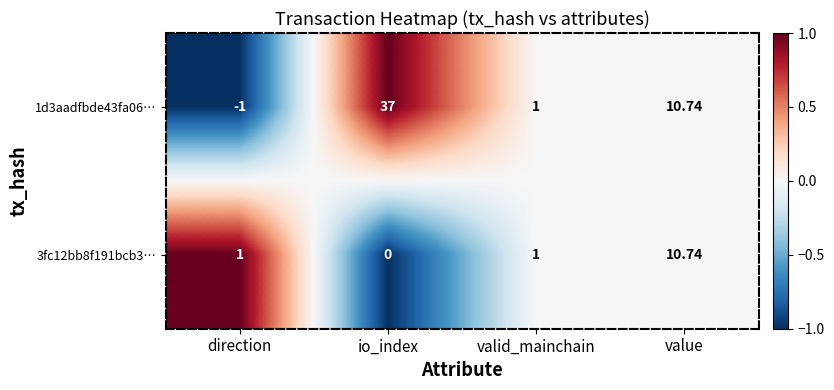

Where does the 1d3aadfbde43fa06… series first go above 10?

io_index